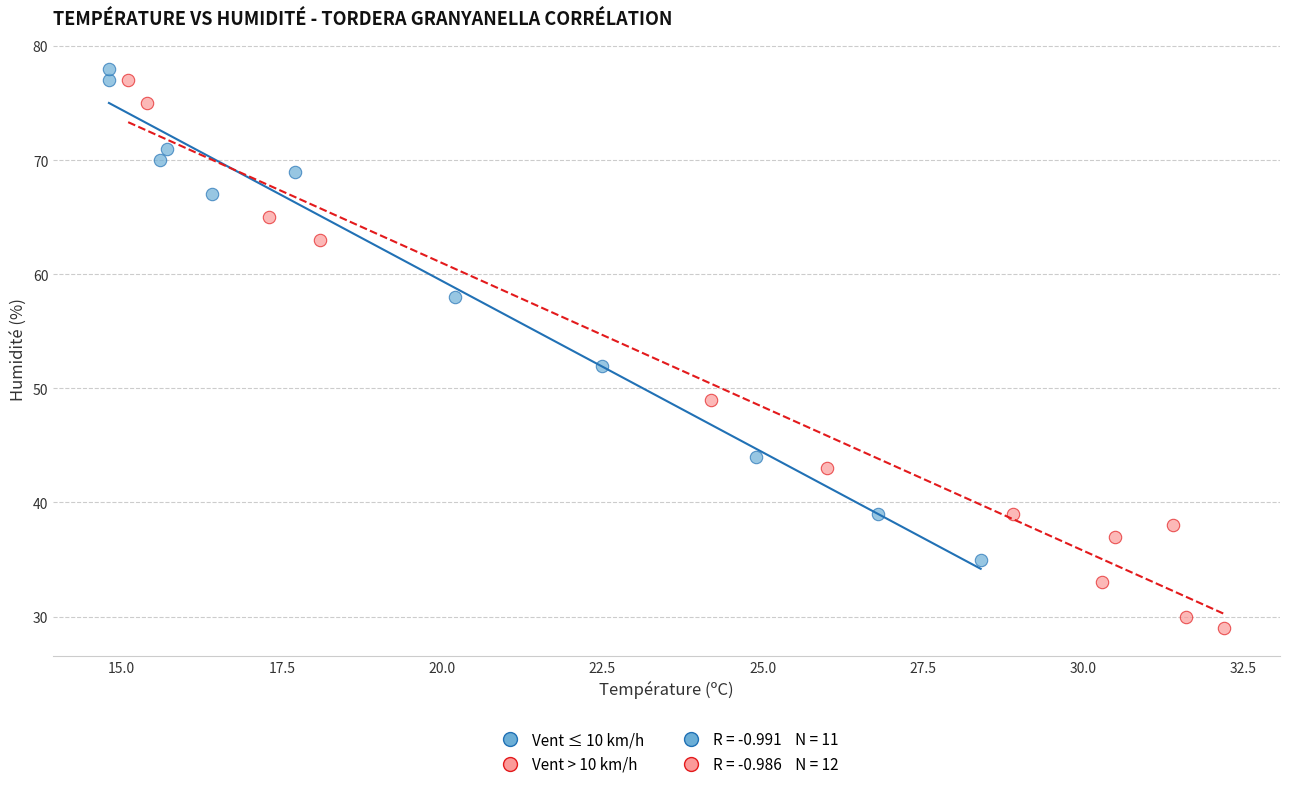

Which series reaches the minimum Y coordinate?

Vent > 10 km/h